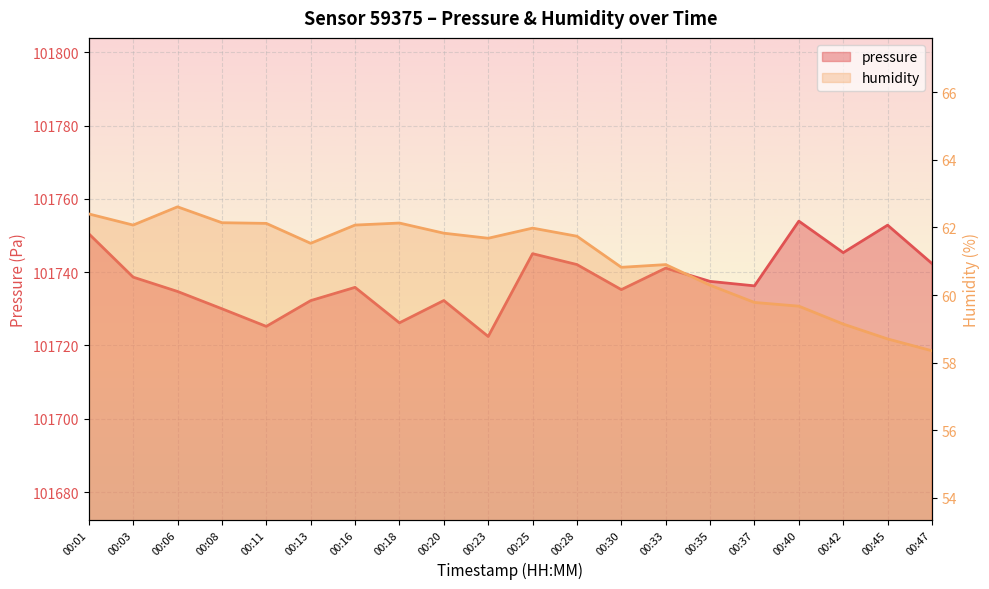

True or false: humidity has more than 2 interior local peaks.

True